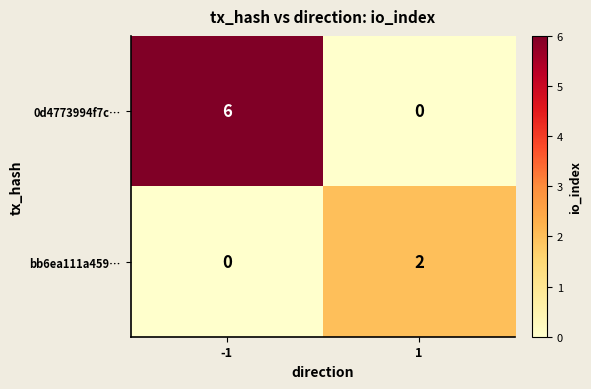

Which series has the largest total across all categories?

0d4773994f7c…